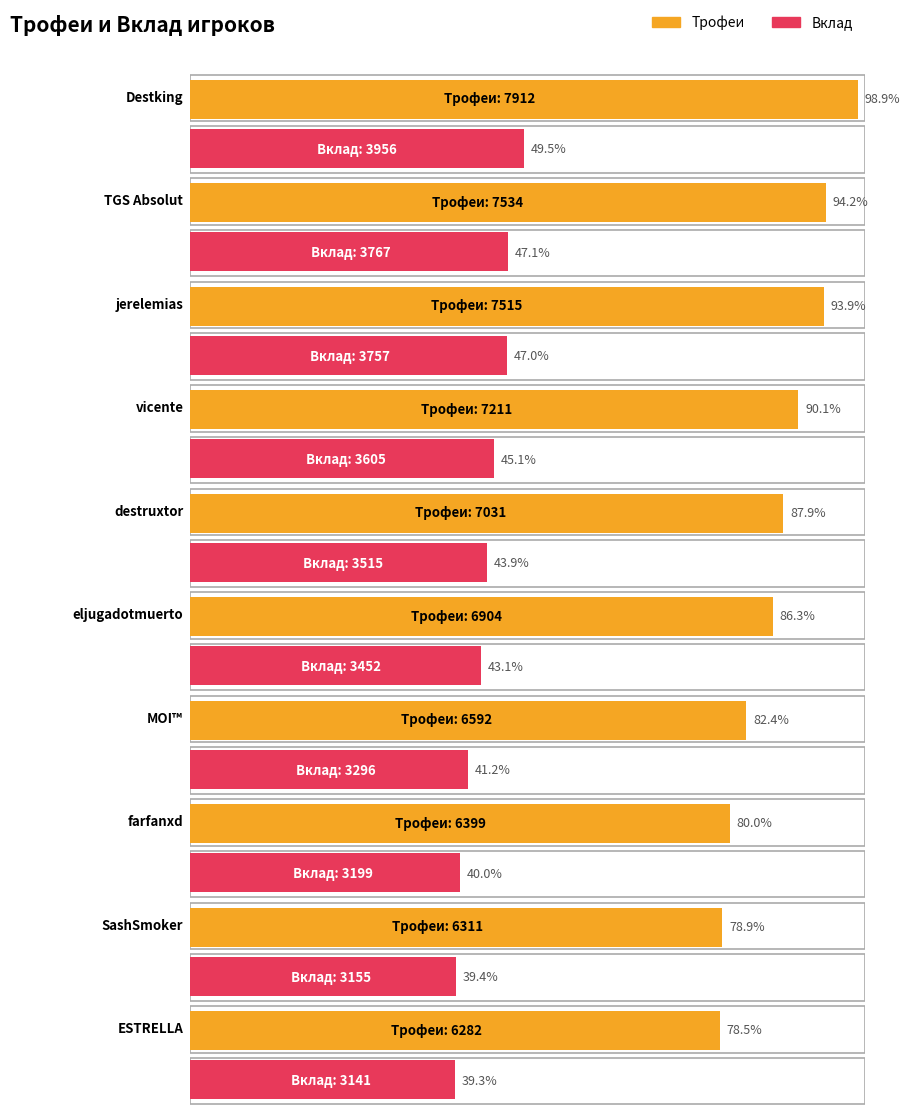

What is the total value across all series at farfanxd?

9598